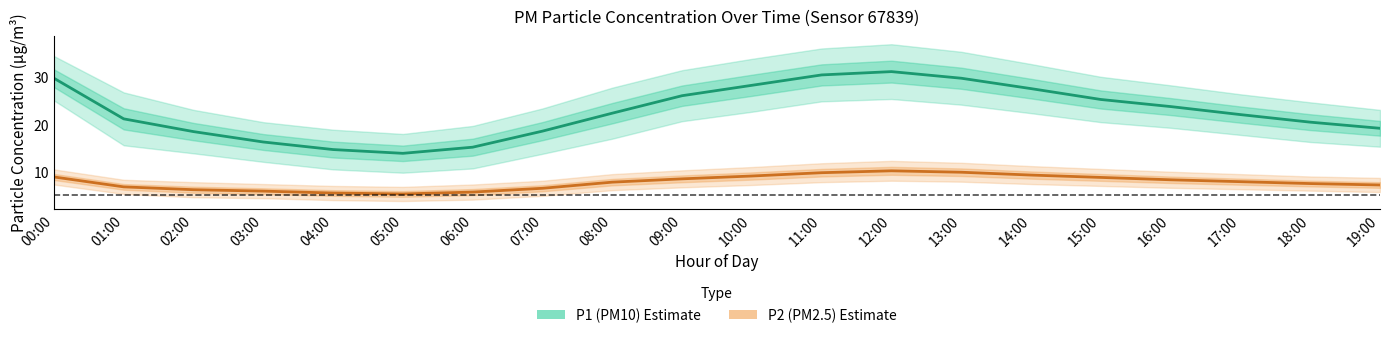

Between 13:00 and 02:00, which is larger?

13:00